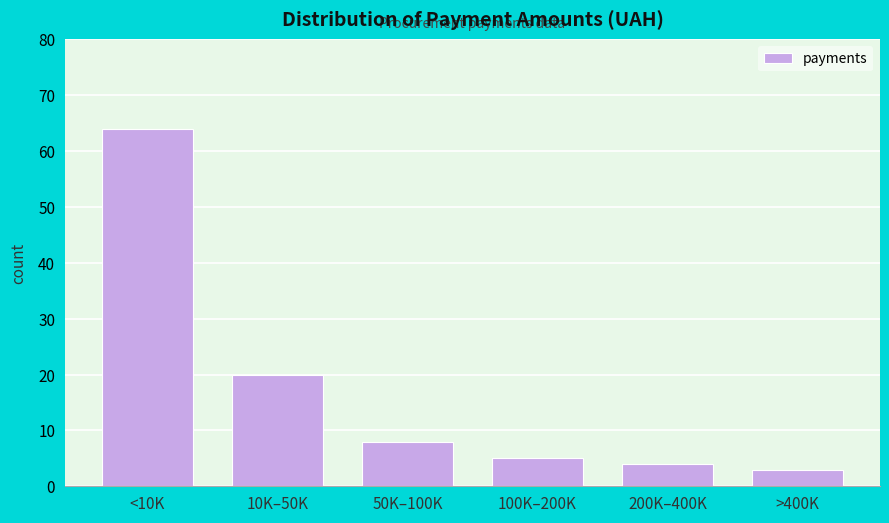

Reading right to left, transcribe all the data shown in this chart.

>400K=3	200K–400K=4	100K–200K=5	50K–100K=8	10K–50K=20	<10K=64